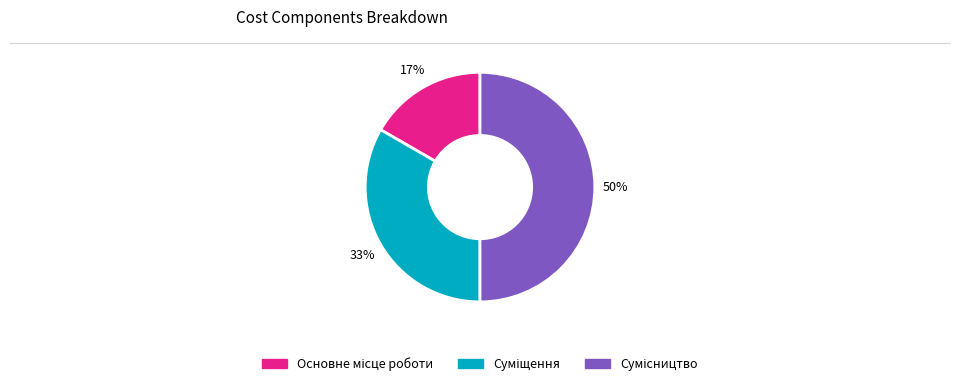

To the nearest percent, what is the difference between the largest and smallest slice percentages?

33%